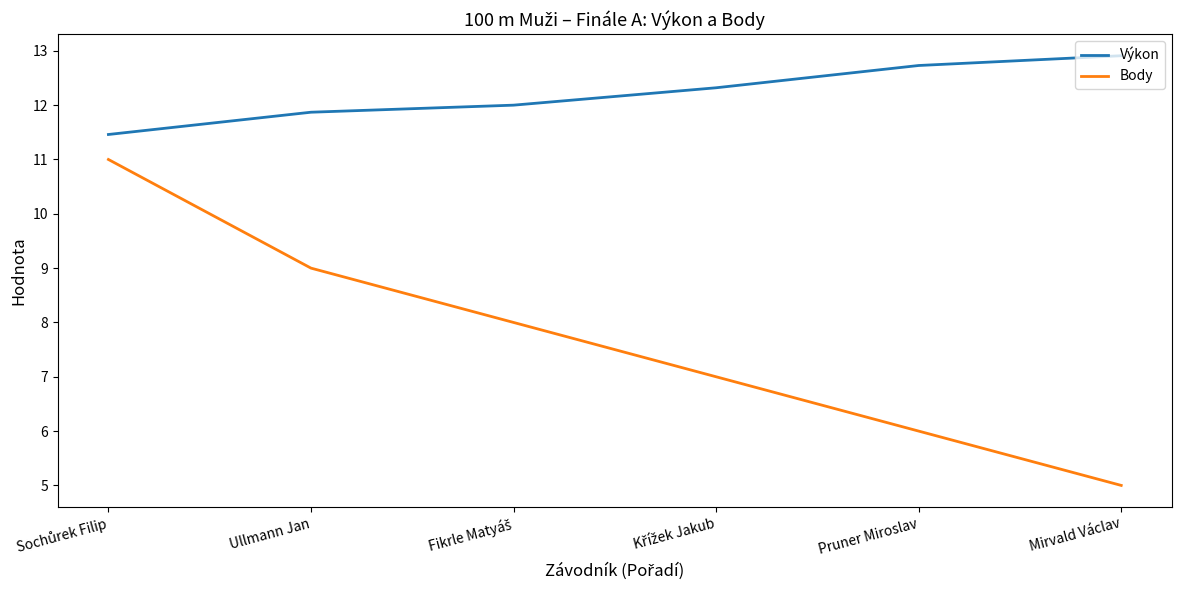

What is the difference between the highest and lowest values at Mirvald Václav?

7.9